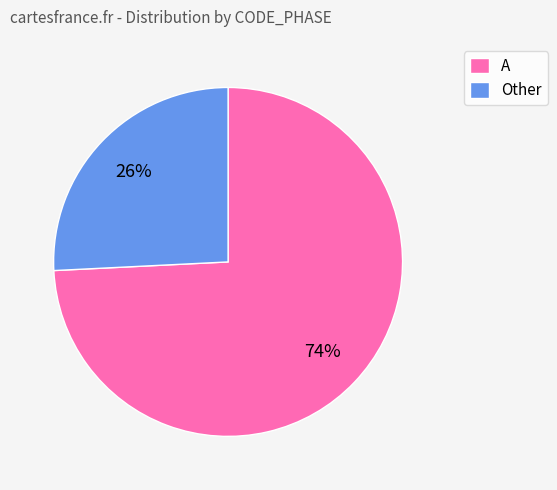

Between Other and A, which is larger?

A